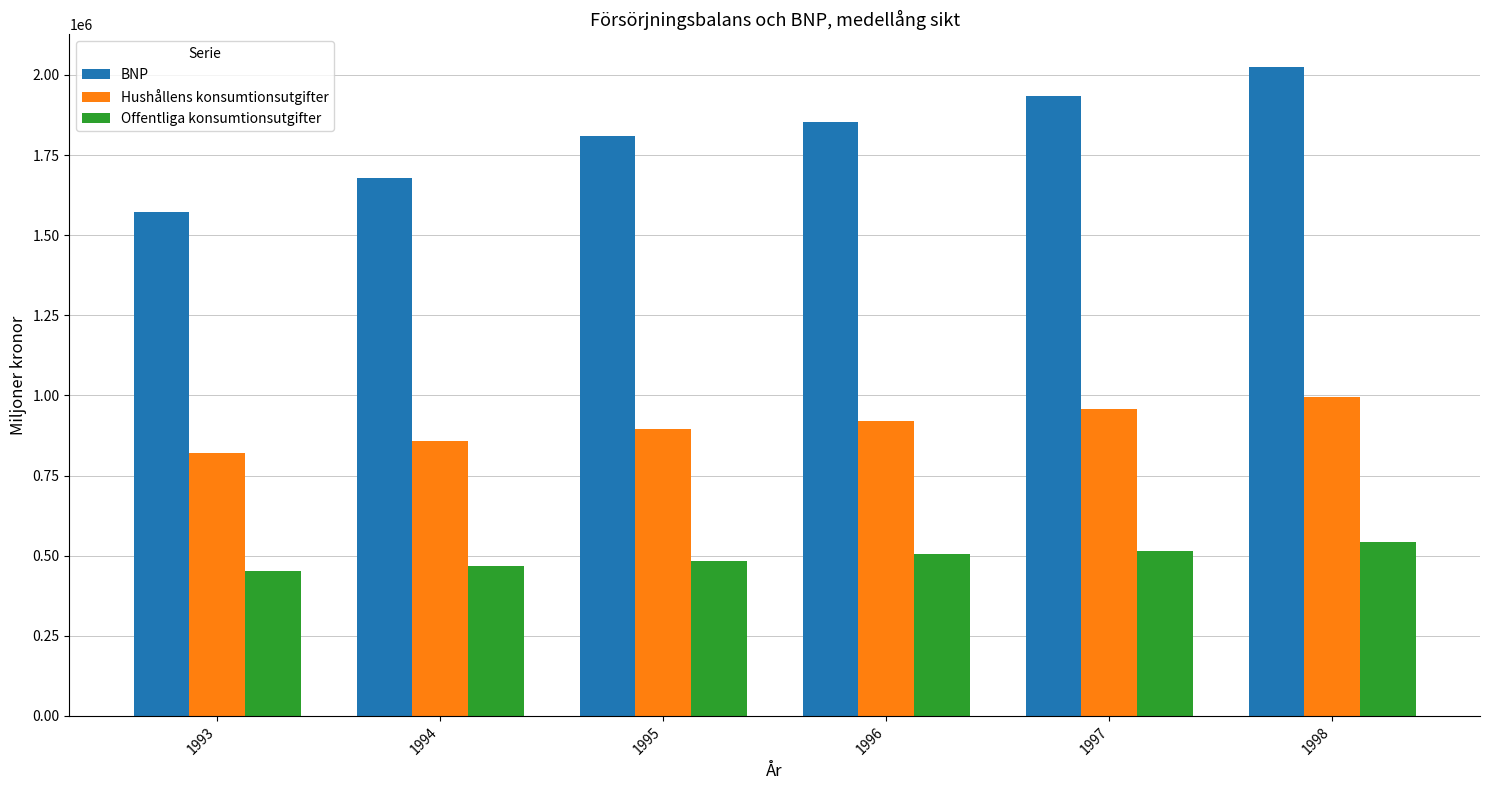

What is the difference between the maximum and minimum values in the Offentliga konsumtionsutgifter series?

89962